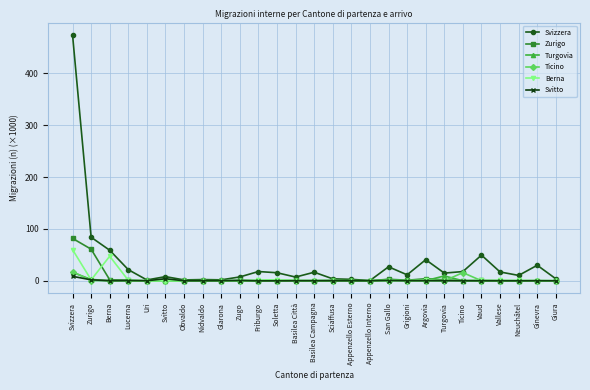

What is the label of the 24th point from the left?

Vallese